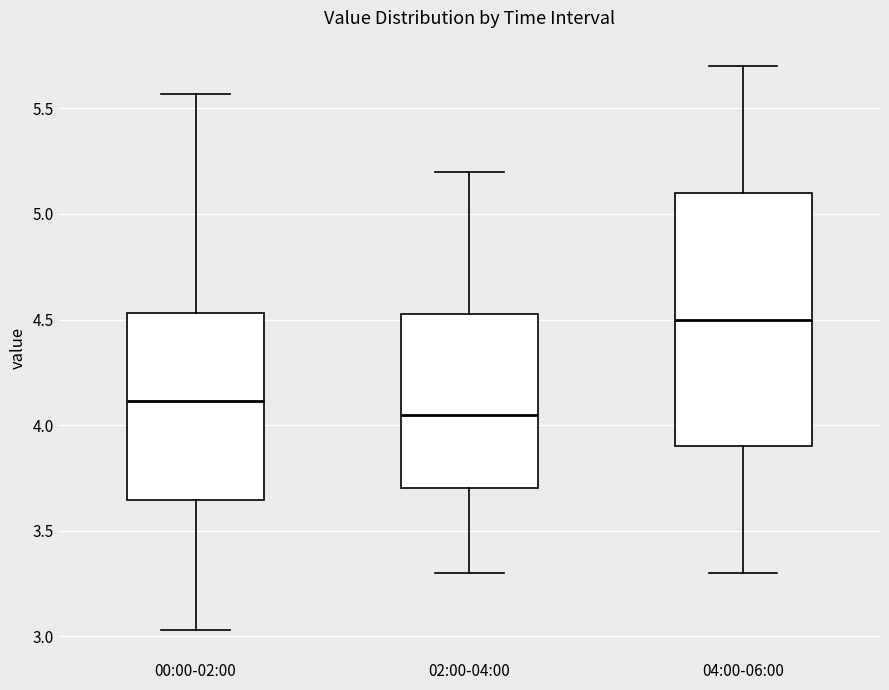

Which box is the tallest, from its lower edge to its upper edge?

04:00-06:00